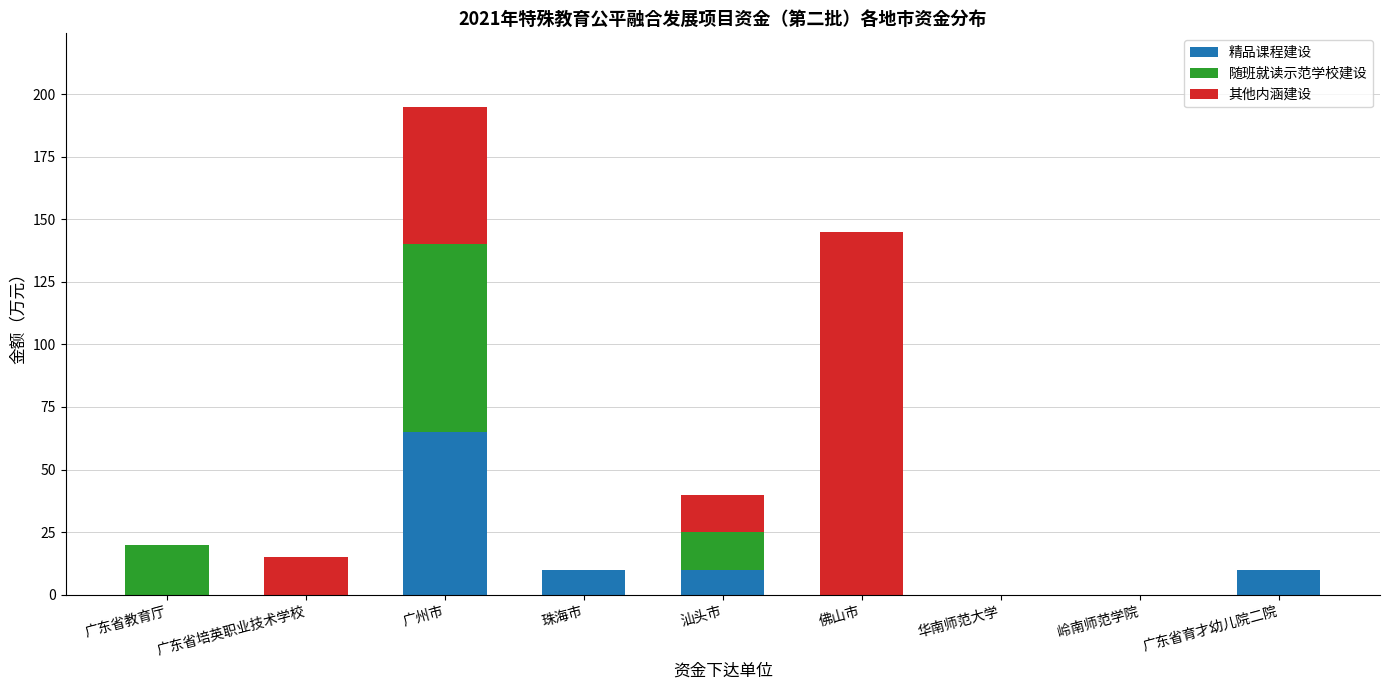

Count the number of data series in this chart.

3